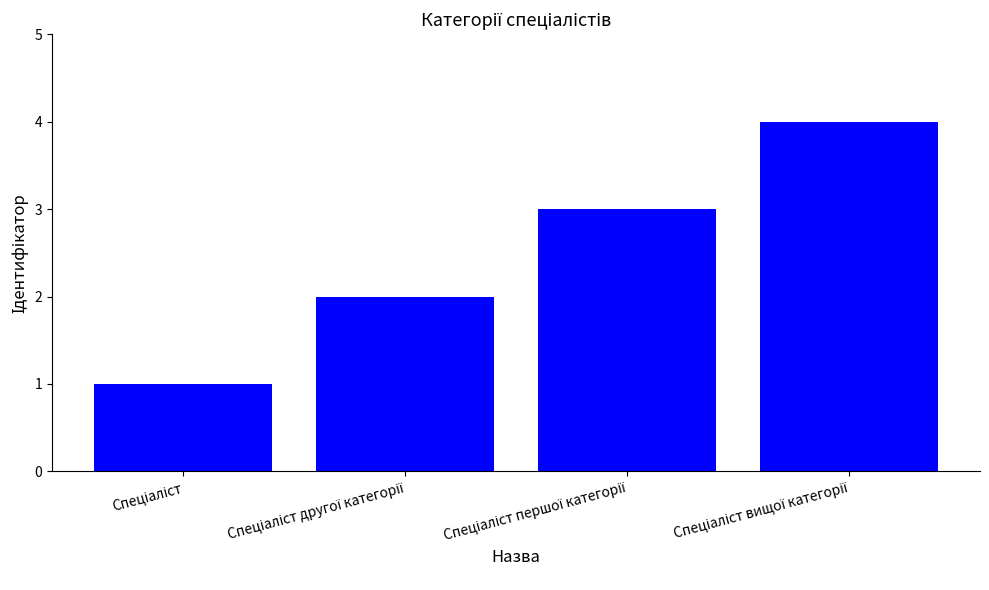

How many series are shown in this chart?

1